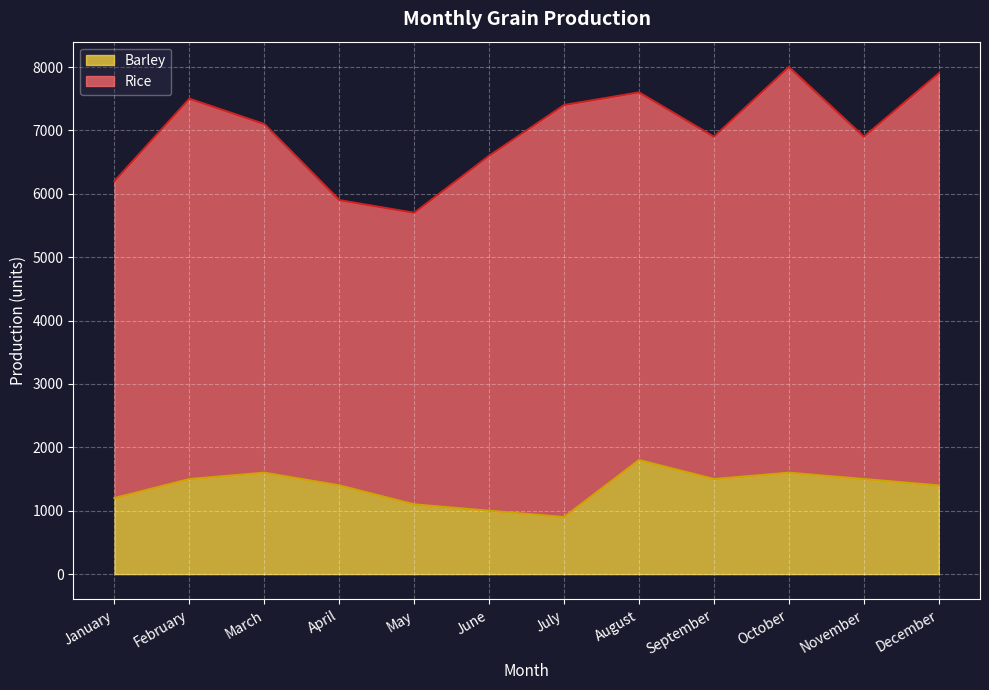

Reading left to right, what are all the values shown in this chart?

January=1200	February=1500	March=1600	April=1400	May=1100	June=1000	July=900	August=1800	September=1500	October=1600	November=1500	December=1400